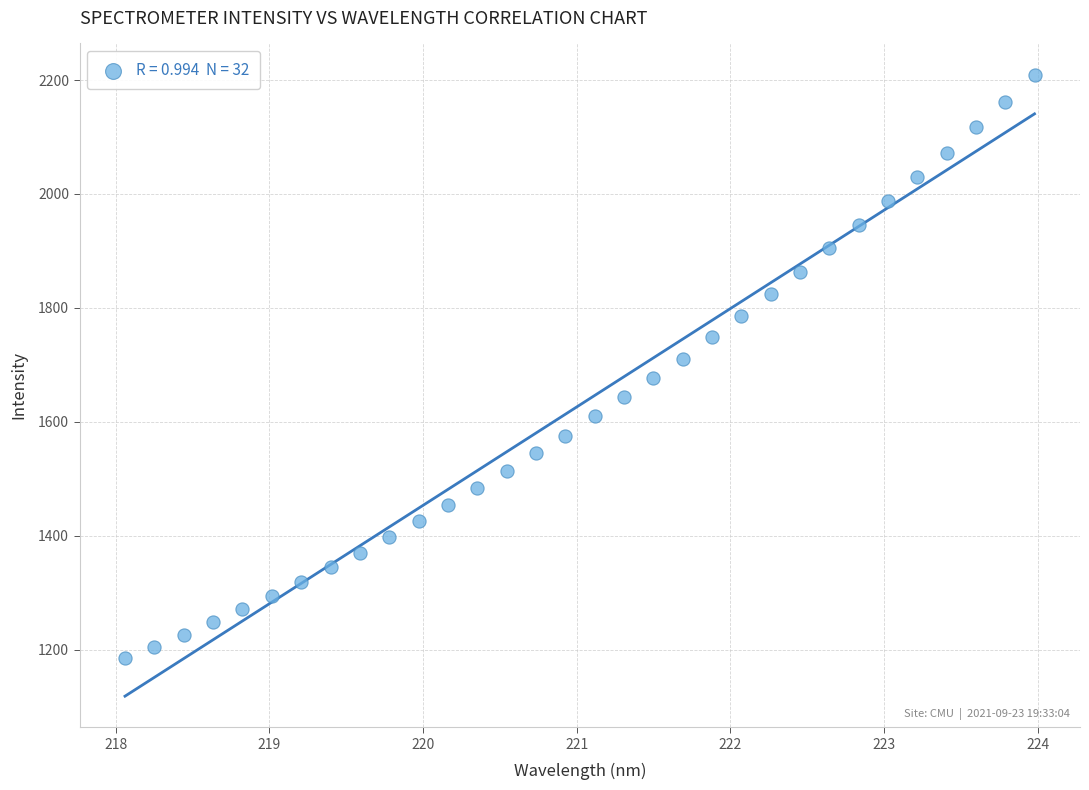

What is the range of X values (max minus min)?

5.9